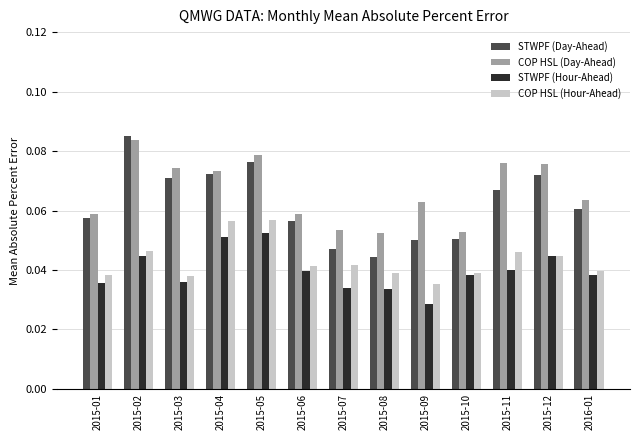

Which label corresponds to the largest value in the chart?

2015-02